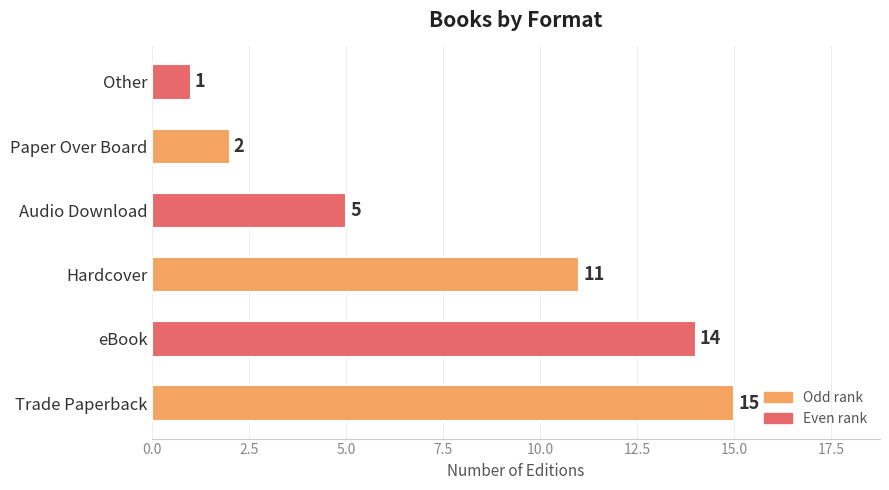

Approximately how many times larger is the value at Hardcover compared to Audio Download?

2.2